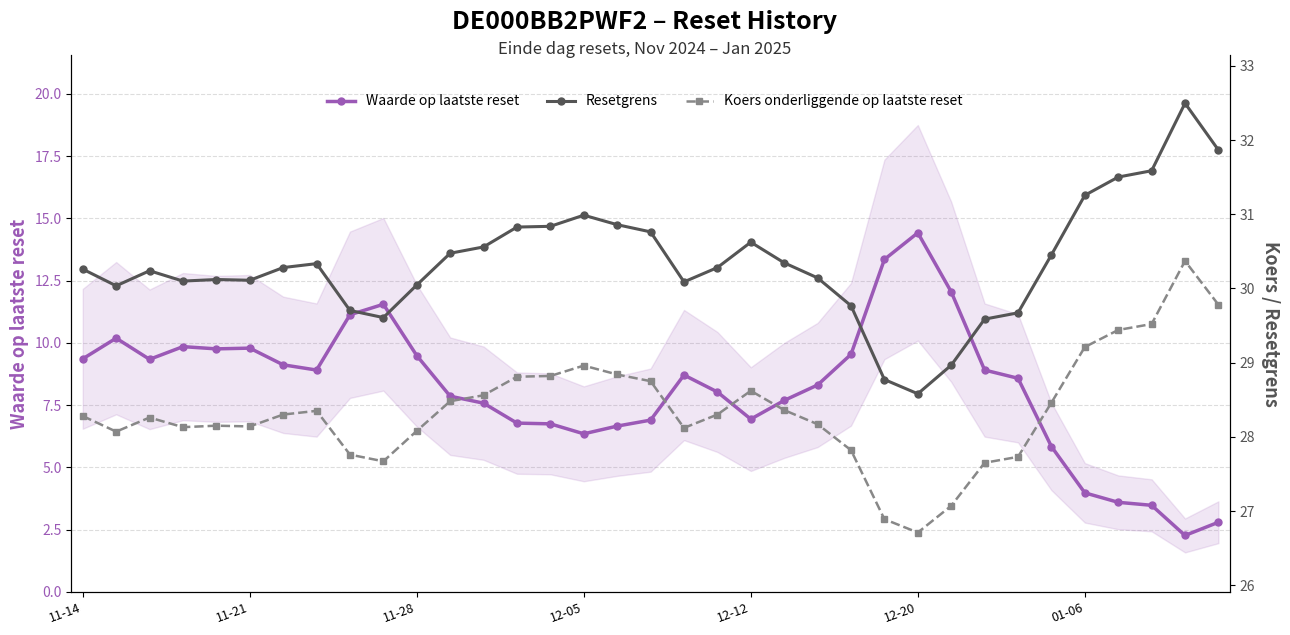

Reading left to right, list all the values displayed in this chart.

Waarde op laatste reset: 9.4	10.2	9.3	9.8	9.8	9.8	9.1	8.9	11.1	11.6	9.5	7.9	7.6	6.8	6.8	6.3	6.7	6.9	8.7	8.0	6.9	7.7	8.3	9.5	13.3	14.4	12.1	8.9	8.6	5.8	4.0	3.6	3.5	2.3	2.8
Resetgrens: 30.3	30.0	30.2	30.1	30.1	30.1	30.3	30.3	29.7	29.6	30.0	30.5	30.6	30.8	30.8	31.0	30.9	30.8	30.1	30.3	30.6	30.3	30.1	29.8	28.8	28.6	29.0	29.6	29.7	30.5	31.3	31.5	31.6	32.5	31.9
Koers onderliggende op laatste reset: 28.3	28.1	28.3	28.1	28.1	28.1	28.3	28.4	27.8	27.7	28.1	28.5	28.6	28.8	28.8	29.0	28.8	28.8	28.1	28.3	28.6	28.4	28.2	27.8	26.9	26.7	27.1	27.6	27.7	28.5	29.2	29.4	29.5	30.4	29.8